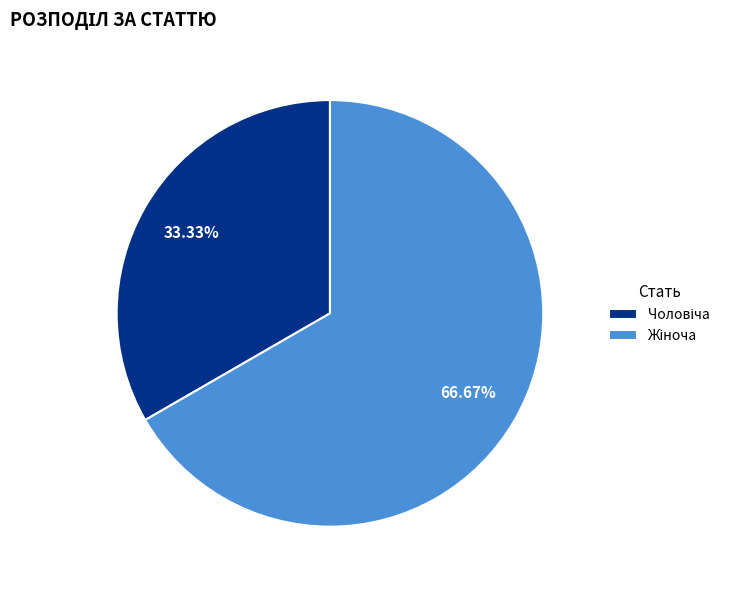

How many segments does this pie chart have?

2